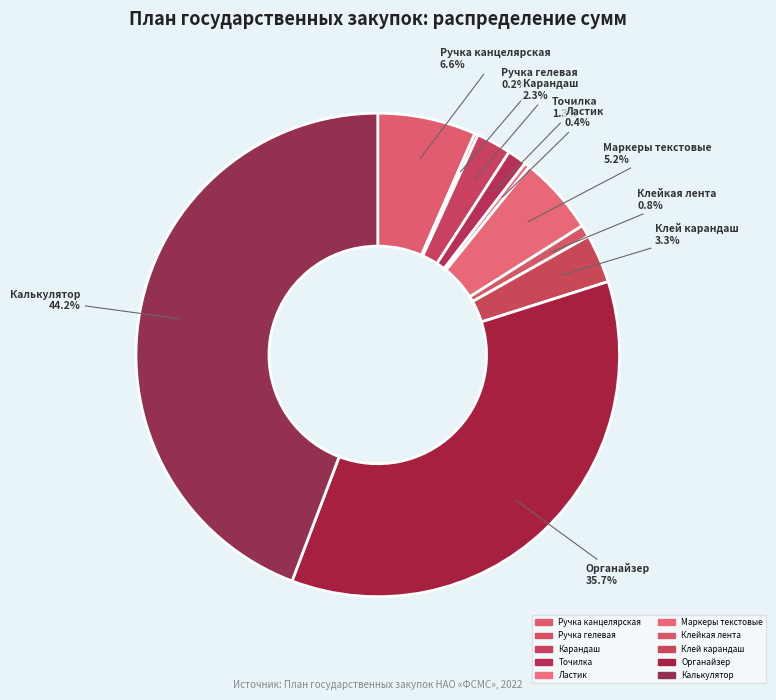

Does Органайзер account for over 50% of the chart?

No